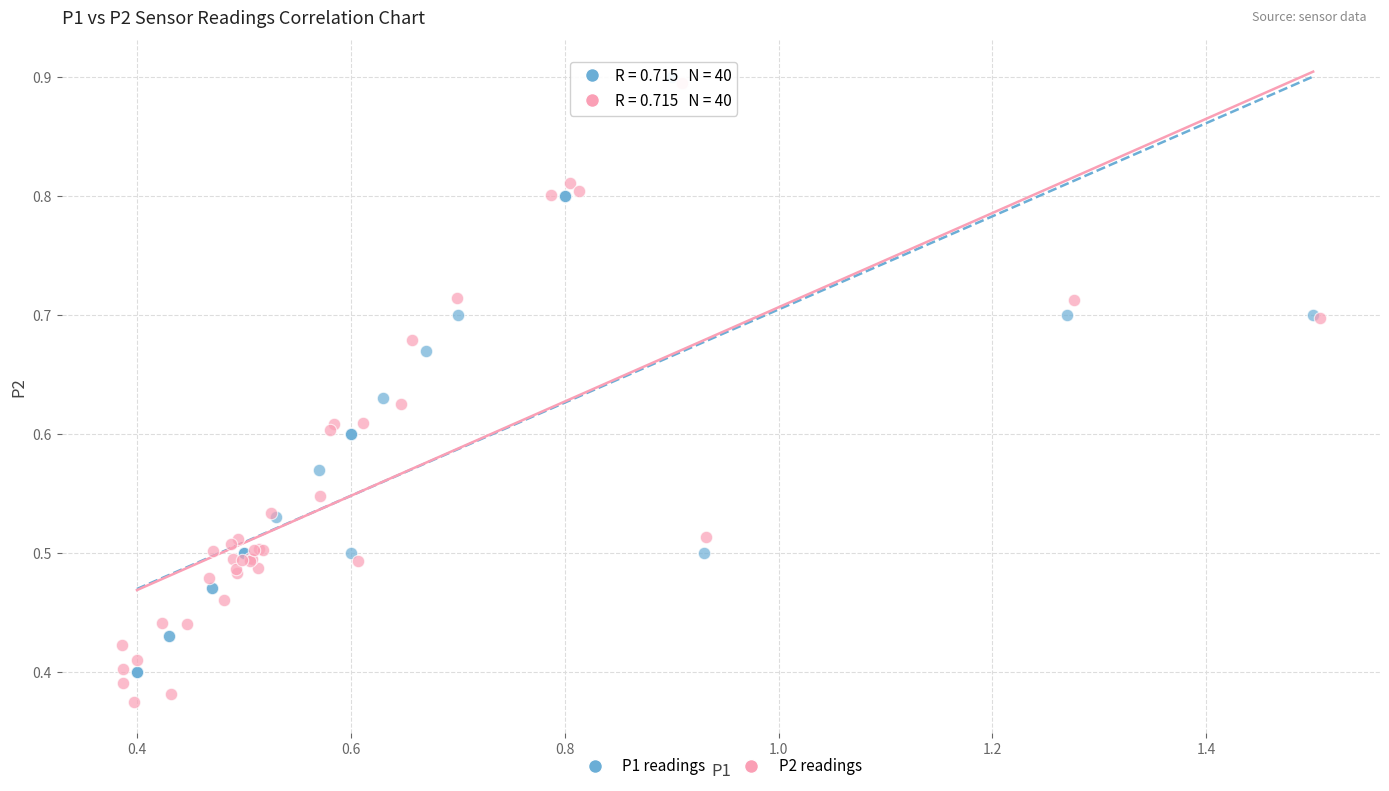

What are all the series names shown in the legend?

P1 readings, P2 readings